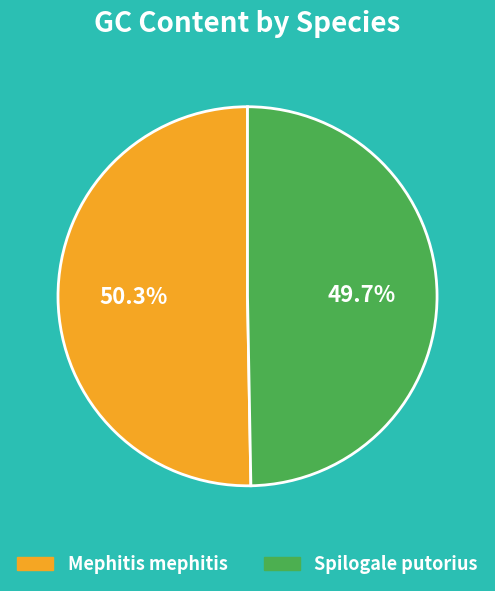

To the nearest percent, what portion does Spilogale putorius represent?

50%